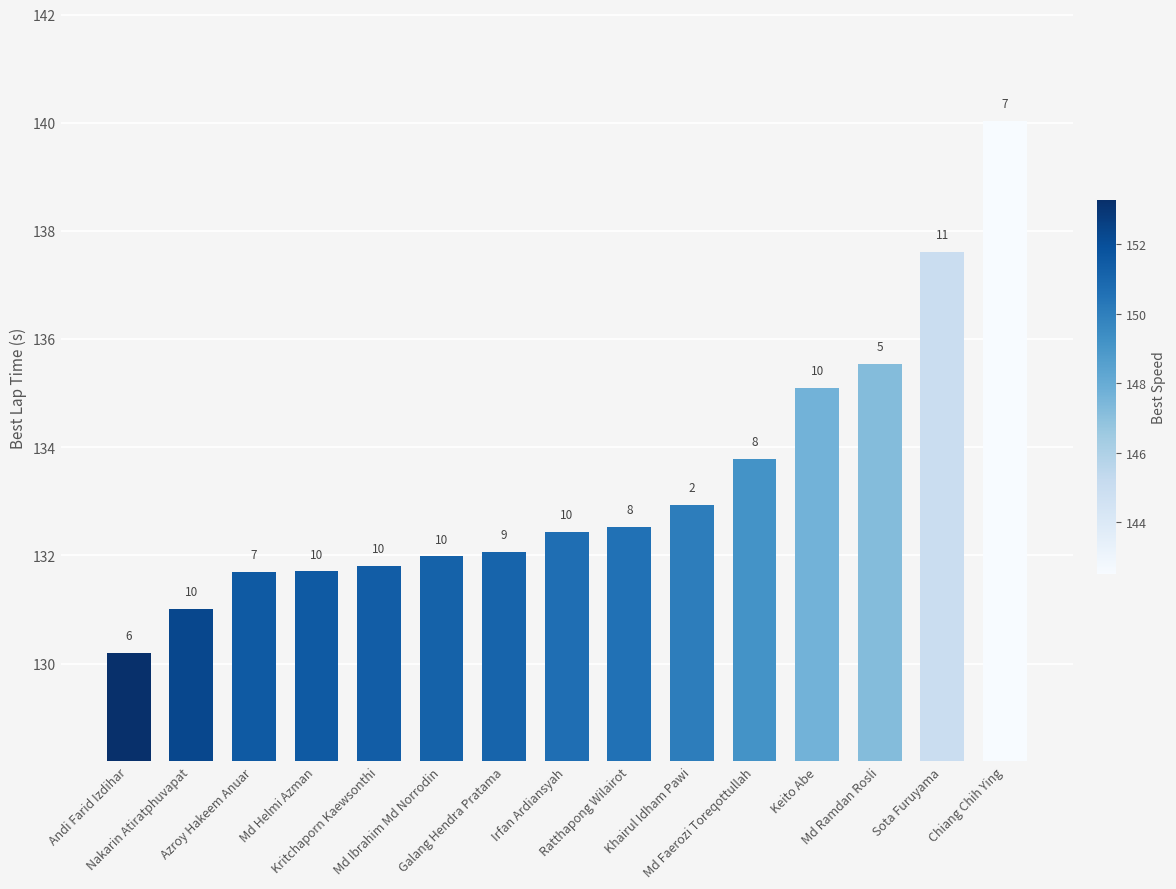

What is the sum of all values?

2000.4